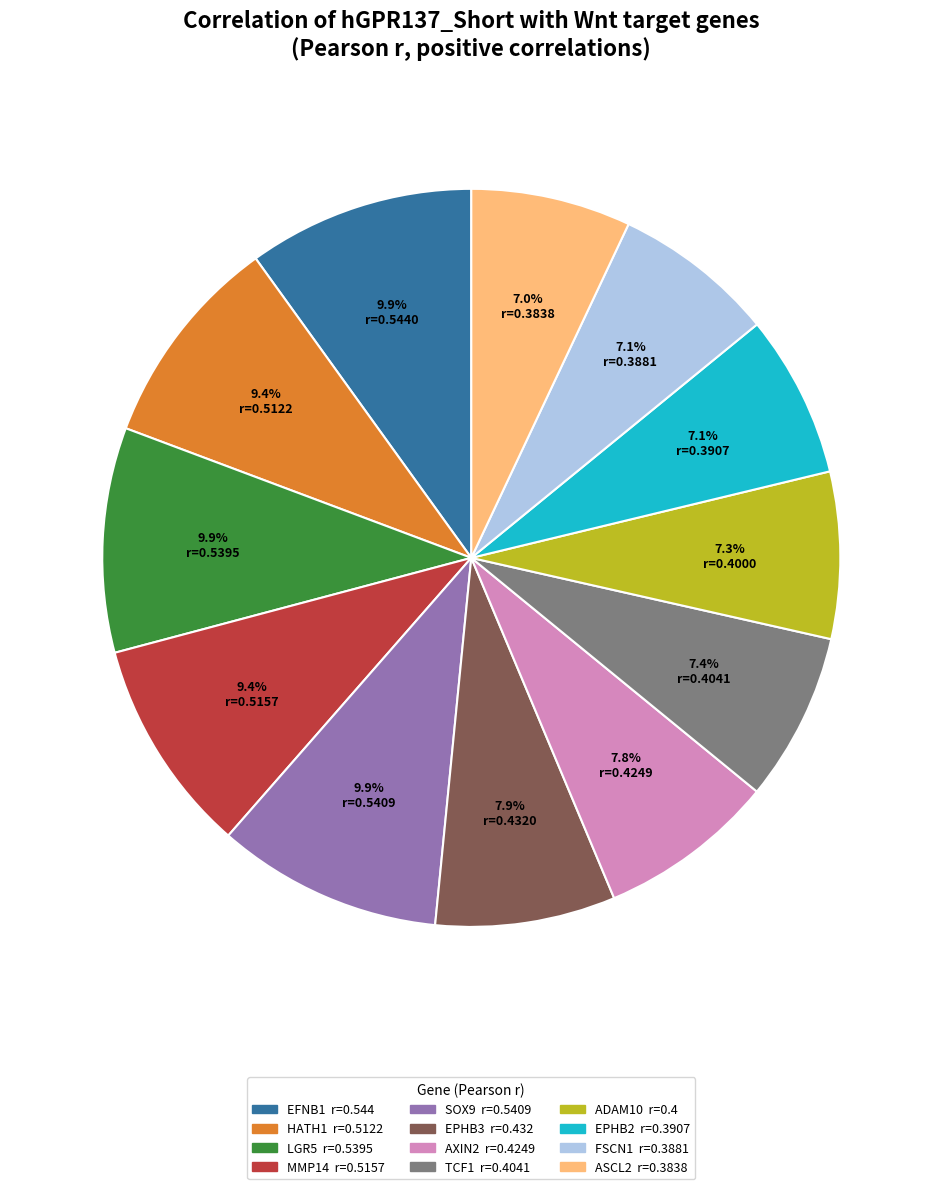

What percentage do ASCL2 and EPHB3 together represent?

14.9%